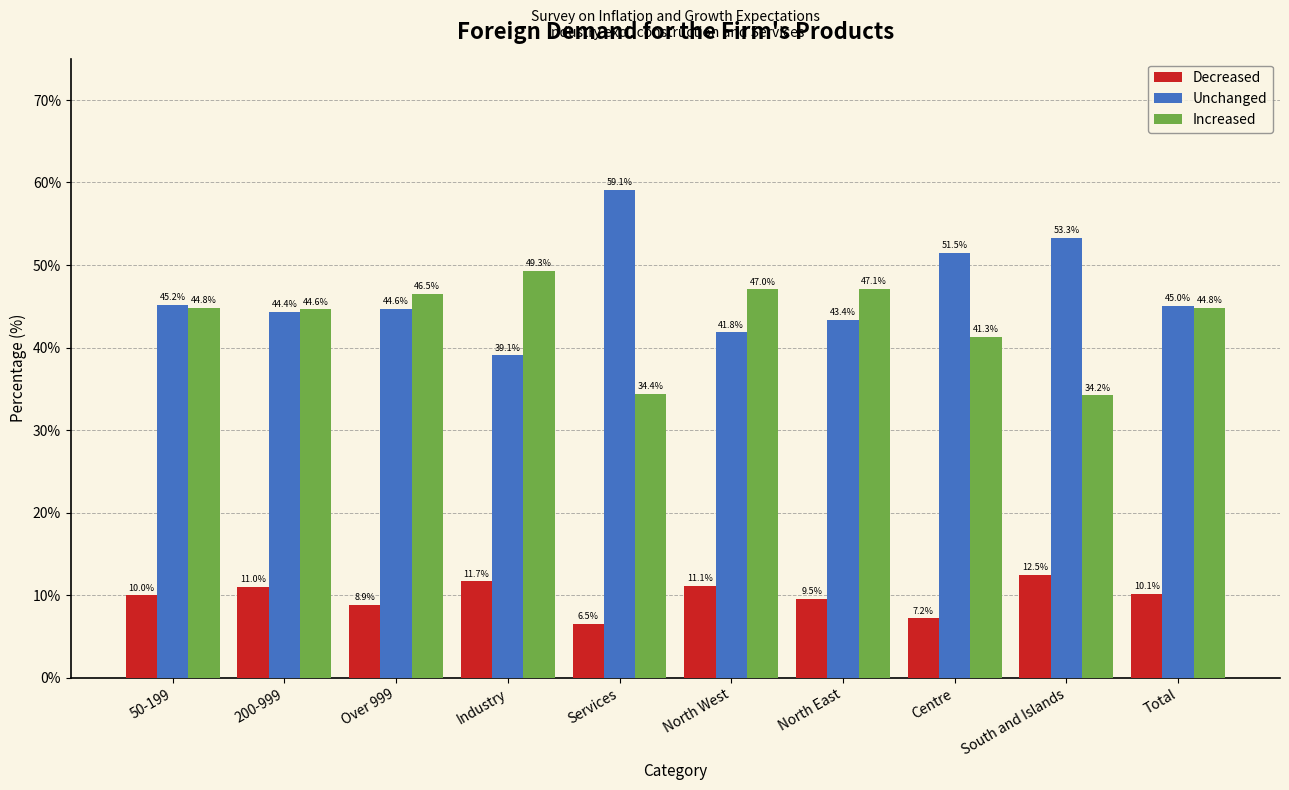

Reading right to left, what are all the values shown in this chart?

Decreased: Total=10.1	South and Islands=12.5	Centre=7.2	North East=9.5	North West=11.1	Services=6.5	Industry=11.7	Over 999=8.9	200-999=11.0	50-199=10.0
Unchanged: Total=45.0	South and Islands=53.3	Centre=51.5	North East=43.4	North West=41.8	Services=59.1	Industry=39.1	Over 999=44.6	200-999=44.4	50-199=45.2
Increased: Total=44.8	South and Islands=34.2	Centre=41.3	North East=47.1	North West=47.0	Services=34.4	Industry=49.3	Over 999=46.5	200-999=44.6	50-199=44.8